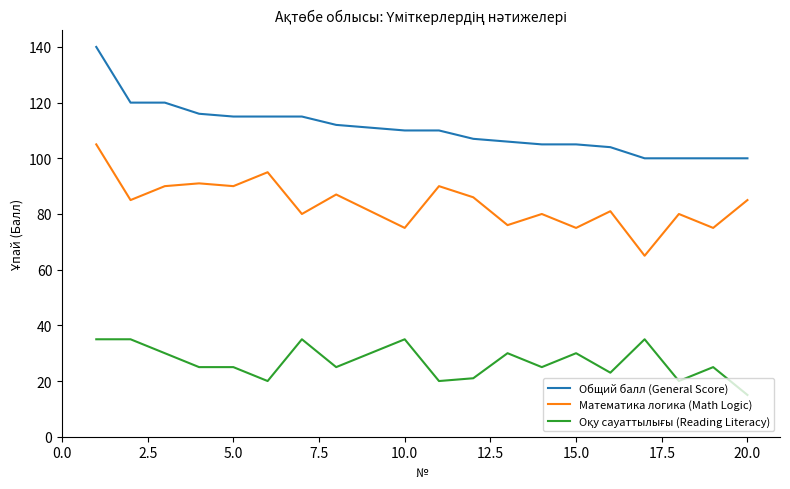

What is the minimum value shown in the chart?

15